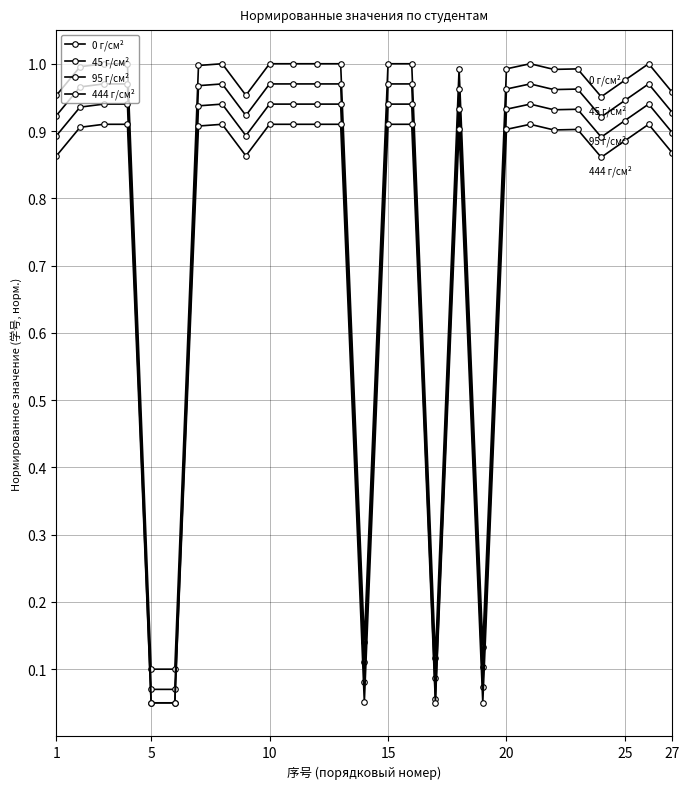

How many categories are shown in the chart?

27